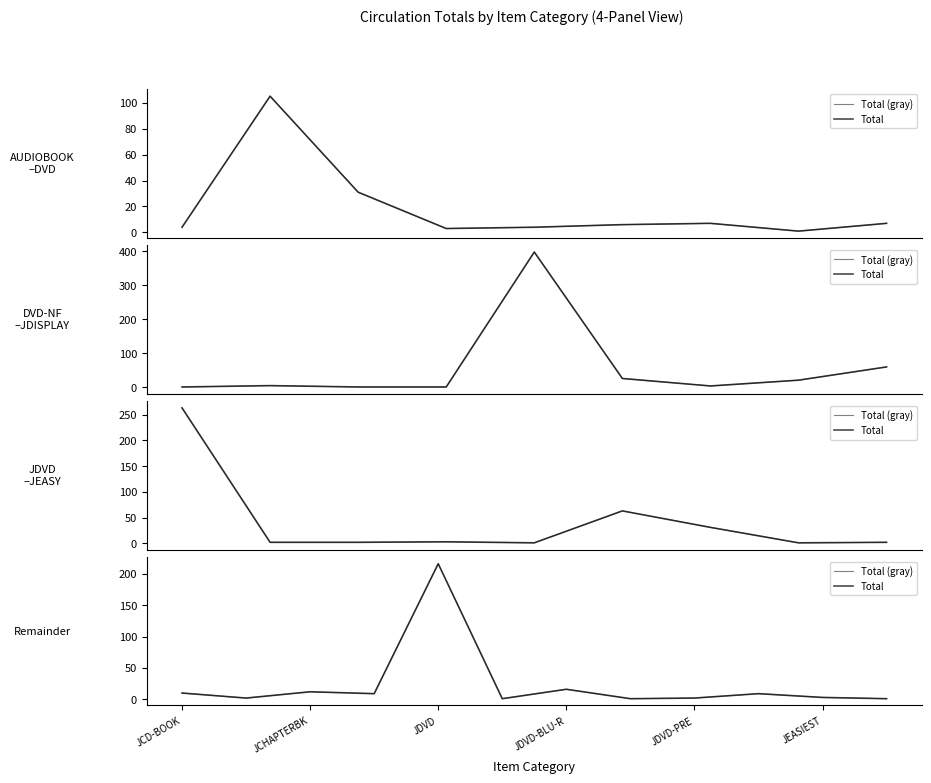

At which label does Total (gray) first exceed 9?

JCD-BOOK